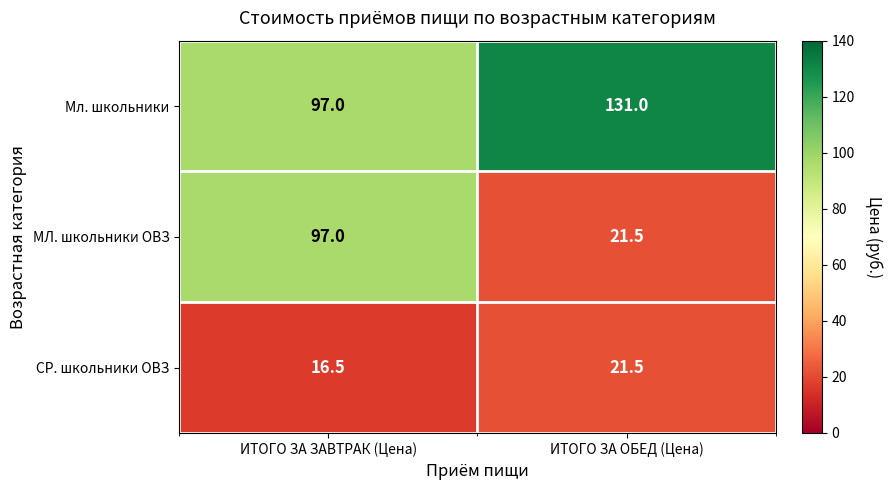

Rank the series by their maximum value, from highest to lowest.

Мл. школьники, МЛ. школьники ОВЗ, СР. школьники ОВЗ